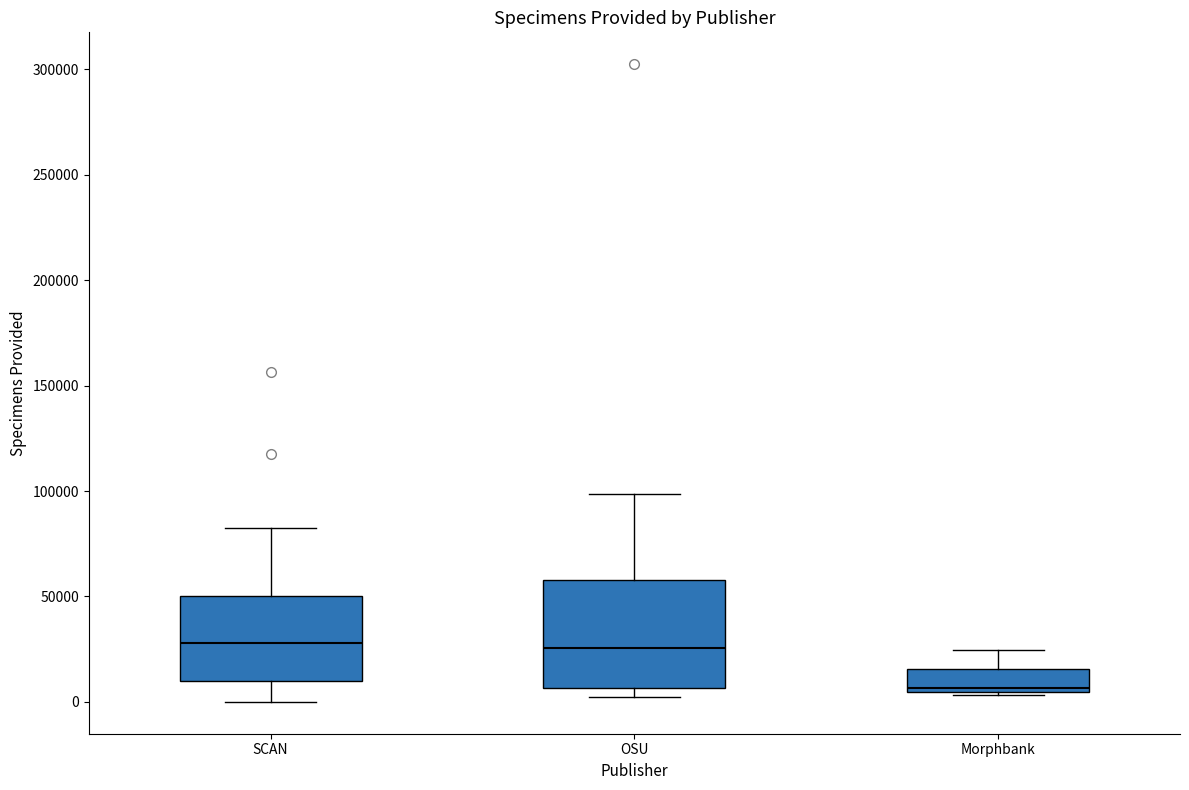

Where is the upper edge of the box for Morphbank on the y-axis? The values are not printed on the chart, so give them approximately, as read against the axis.

15000